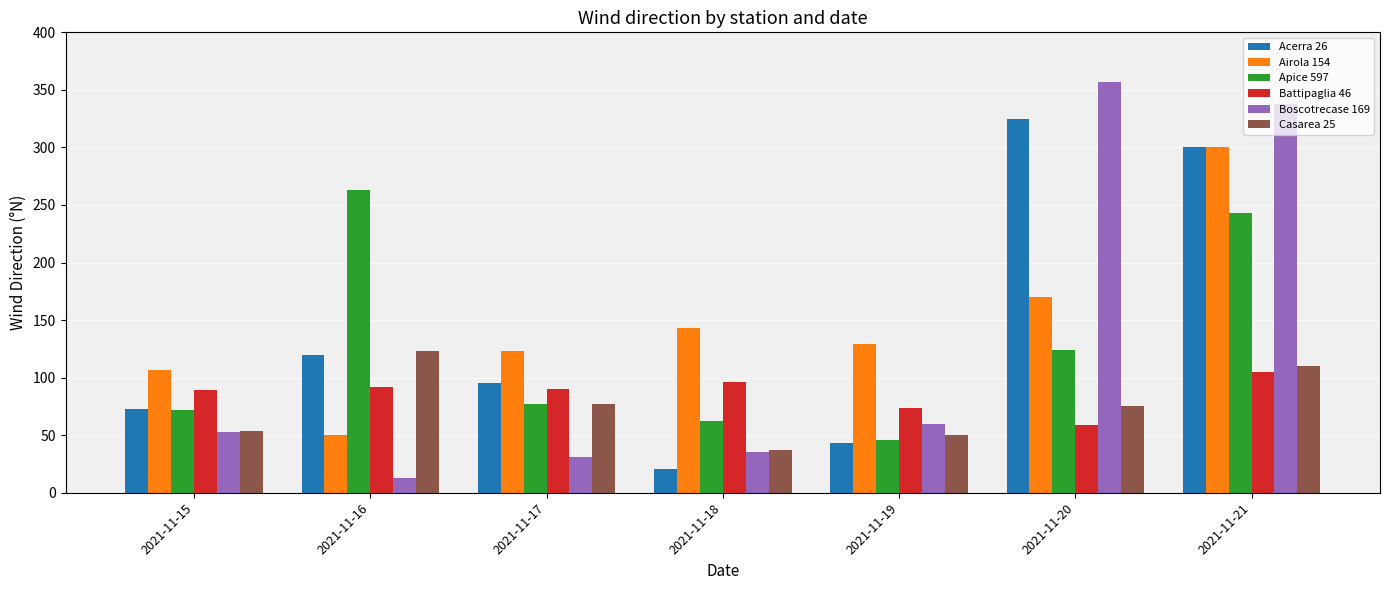

Between 2021-11-16 and 2021-11-20, which series saw the biggest shift?

Boscotrecase 169